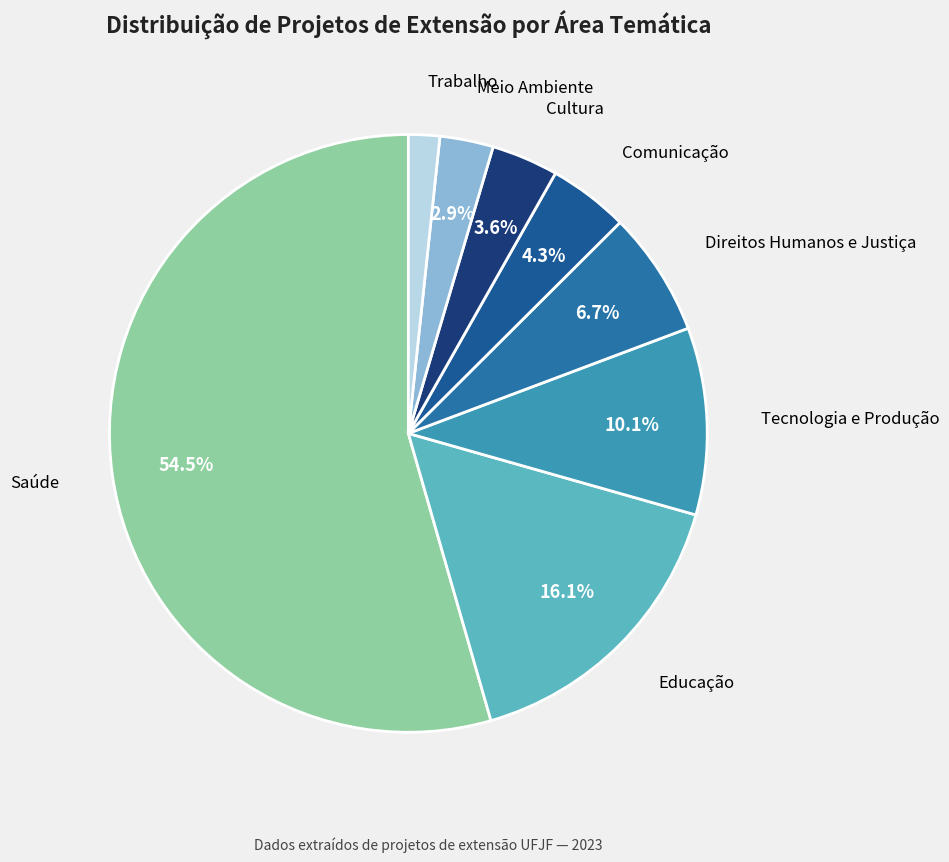

Rank the categories by value from lowest to highest.

Trabalho, Meio Ambiente, Cultura, Comunicação, Direitos Humanos e Justiça, Tecnologia e Produção, Educação, Saúde